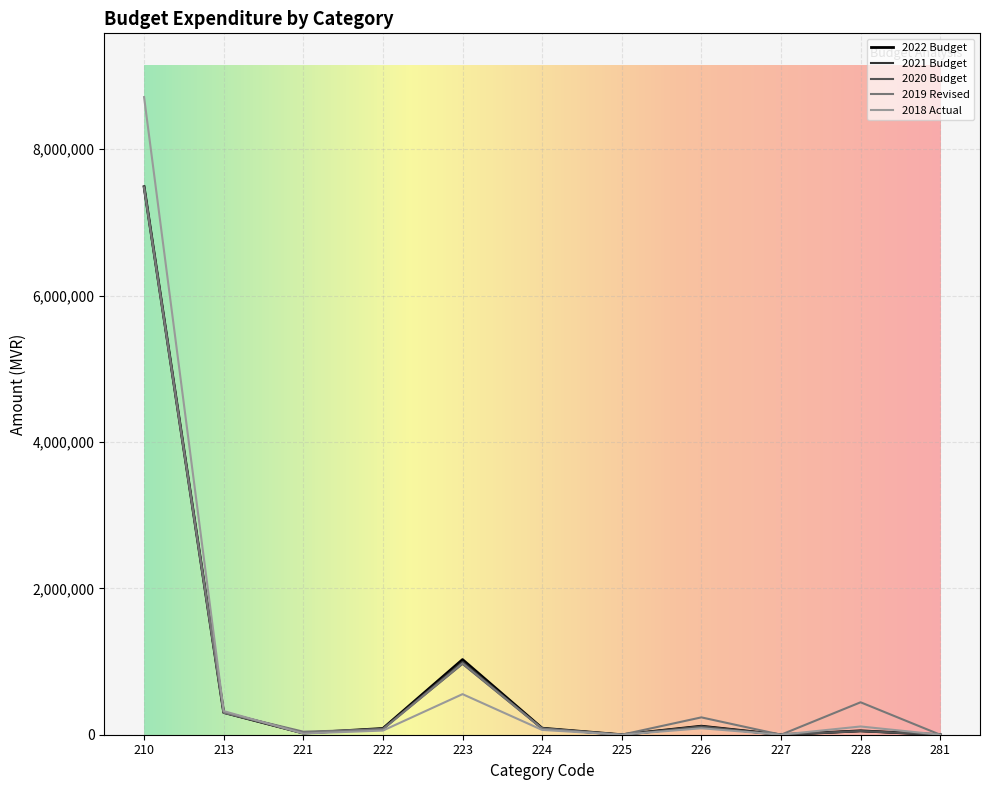

Which series has the widest spread of values?

2018 Actual